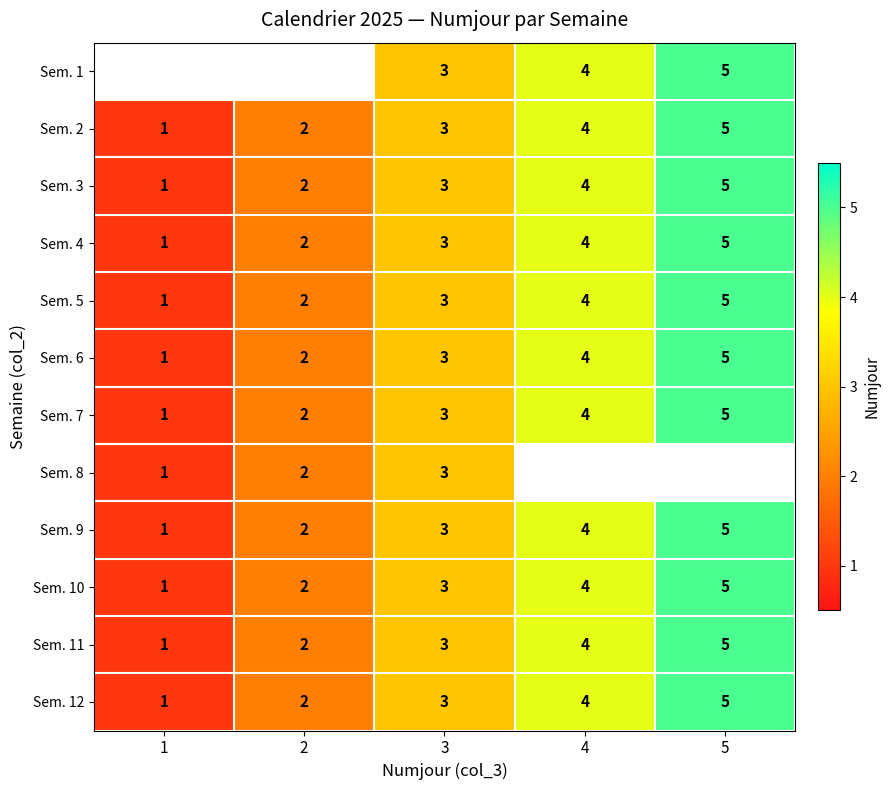

What is the sum of all Sem. 6 values?

15